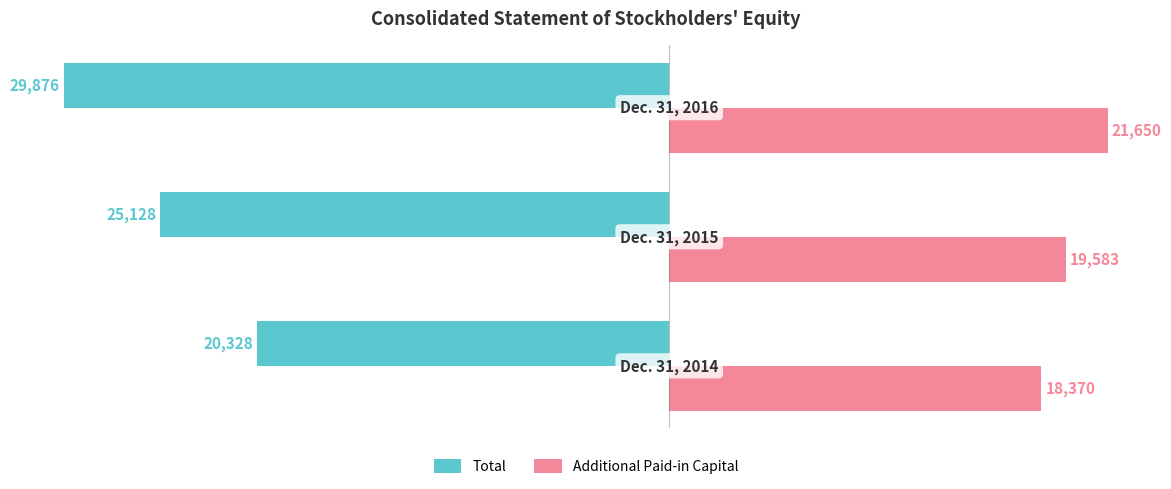

What is the average value of the Total series?

-25111